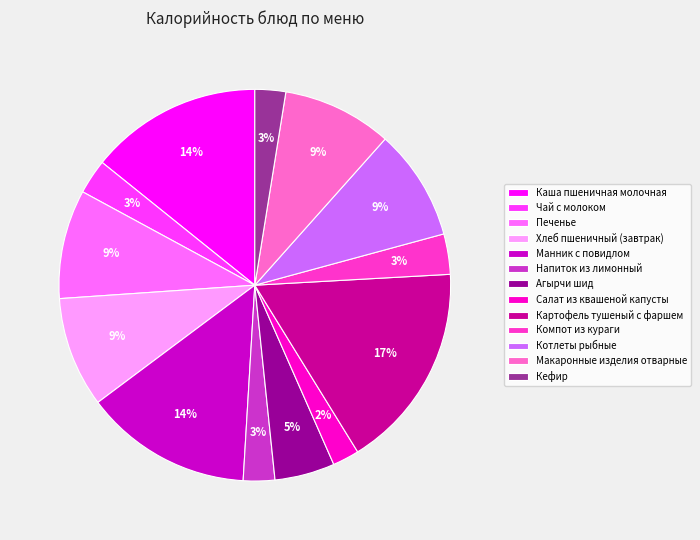

To the nearest percent, what is the difference between the Манник с повидлом and Кефир slice percentages?

11%